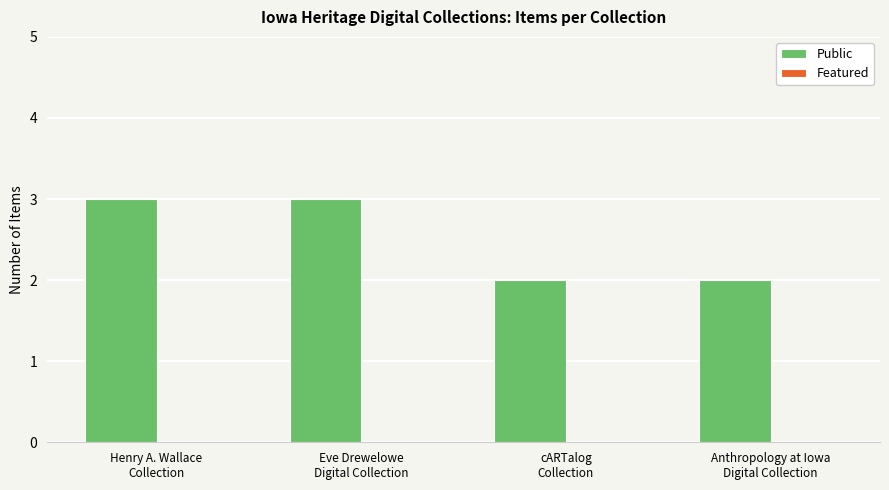

What is the maximum value shown in the chart?

3